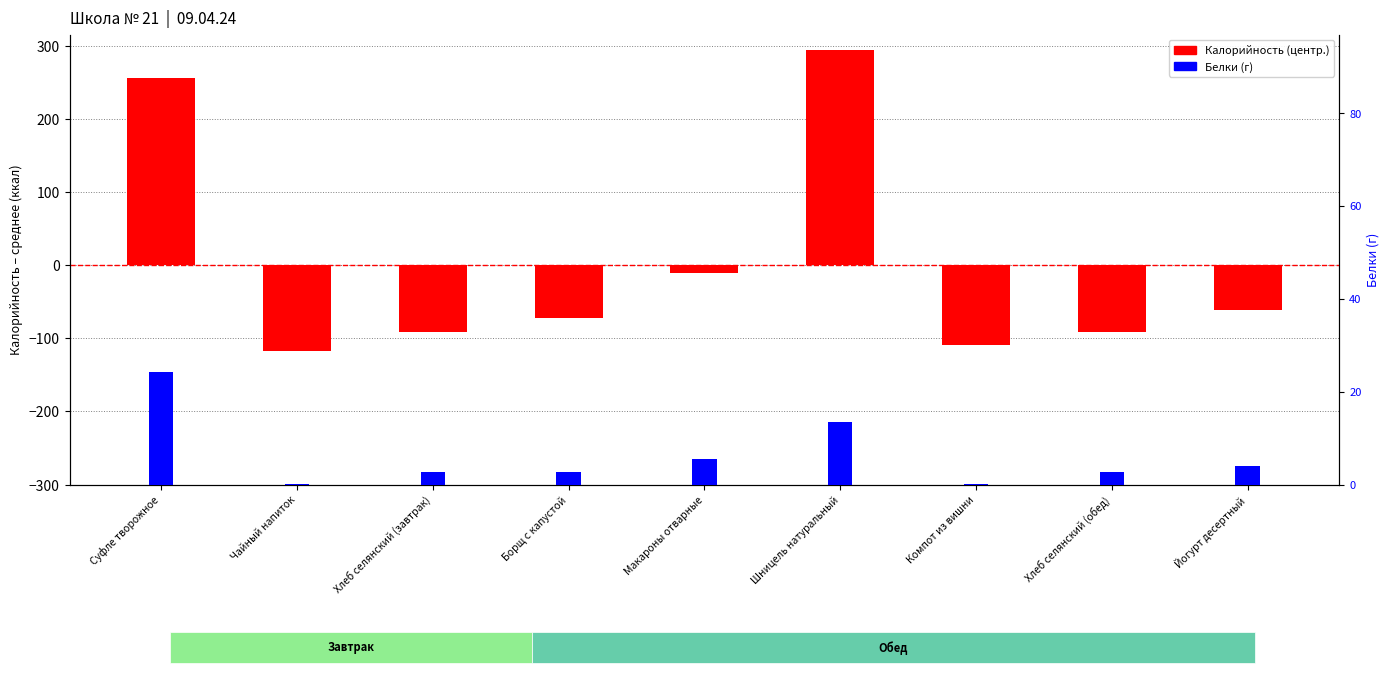

How many values in Калорийность (центр.) are below zero?

7